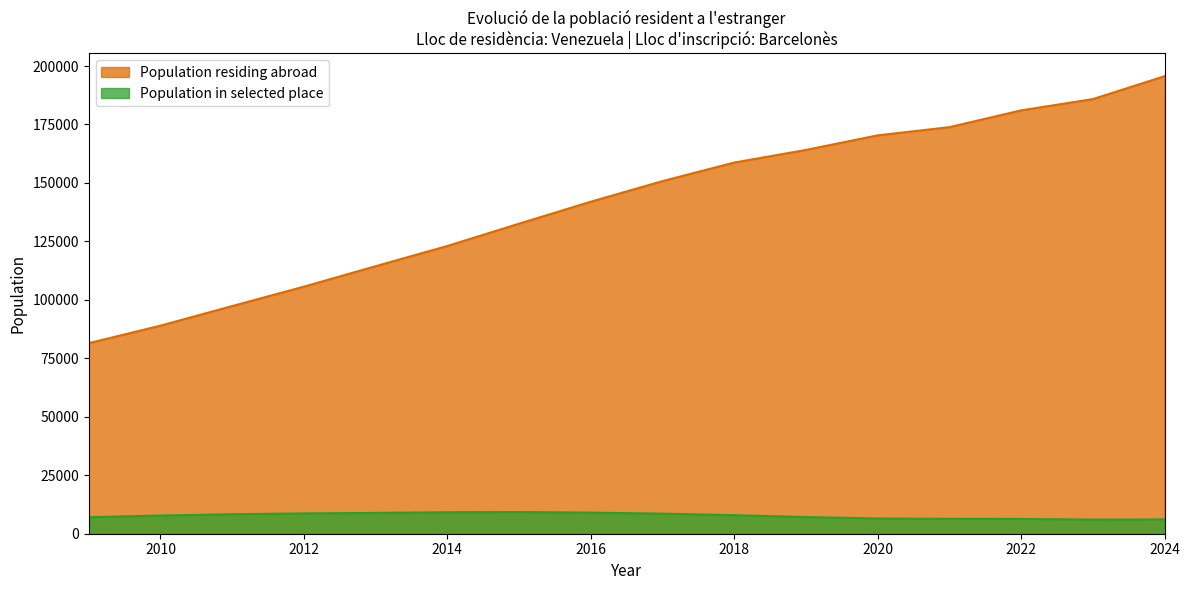

What is the minimum value shown in the chart?

6031